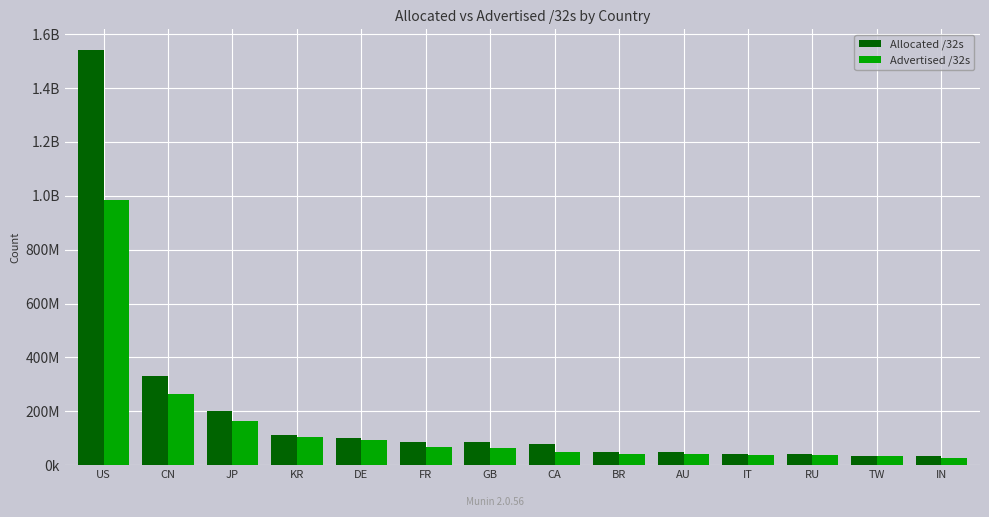

What are all the series names shown in the legend?

Allocated /32s, Advertised /32s